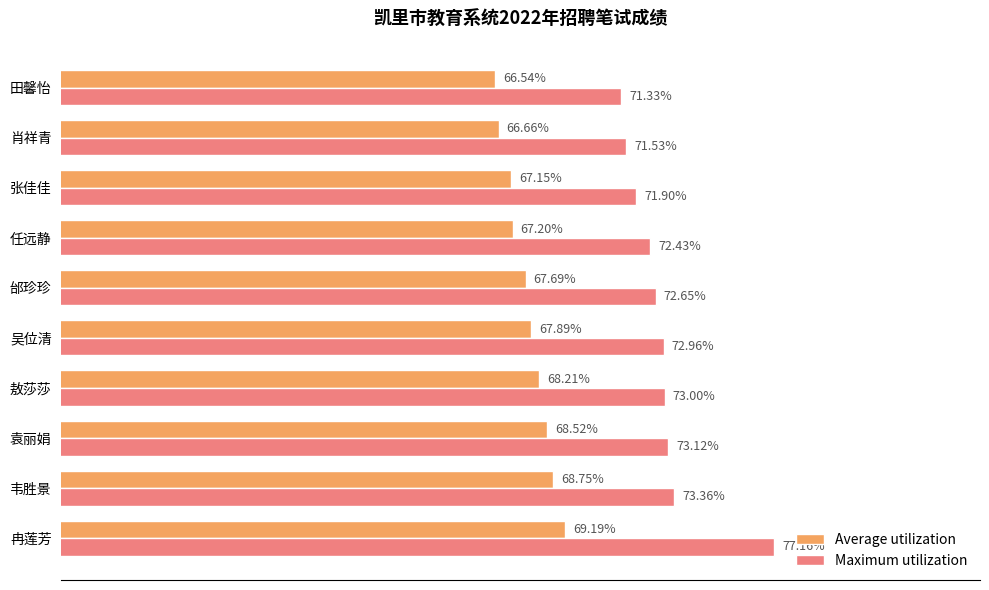

List the series in order of their overall mean, highest first.

Maximum utilization, Average utilization